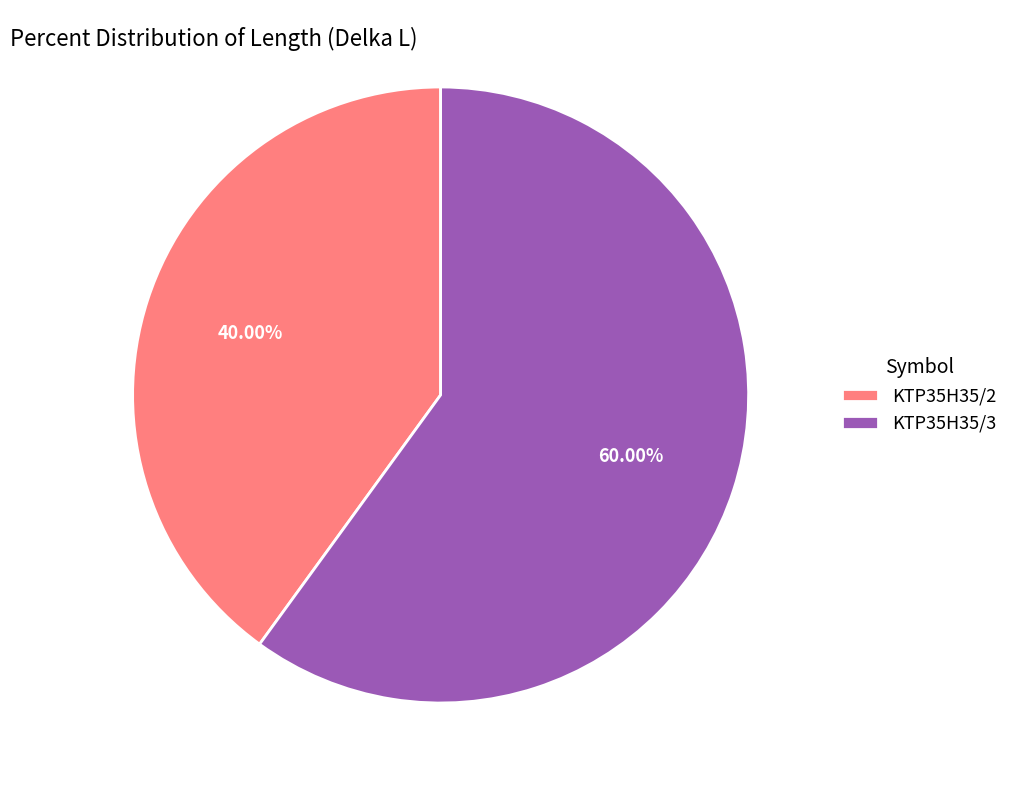

Do KTP35H35/3 and KTP35H35/2 together represent more than half of the pie?

Yes